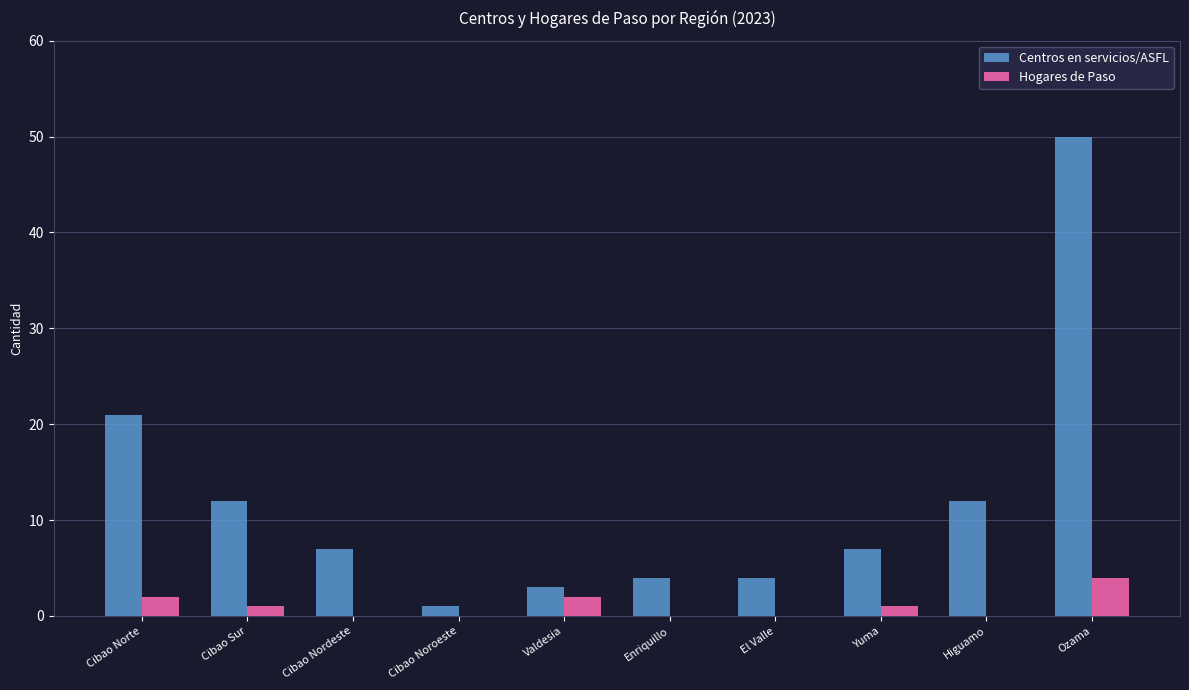

Is the value of Hogares de Paso at Cibao Noroeste greater than the value of Centros en servicios/ASFL at Enriquillo?

No